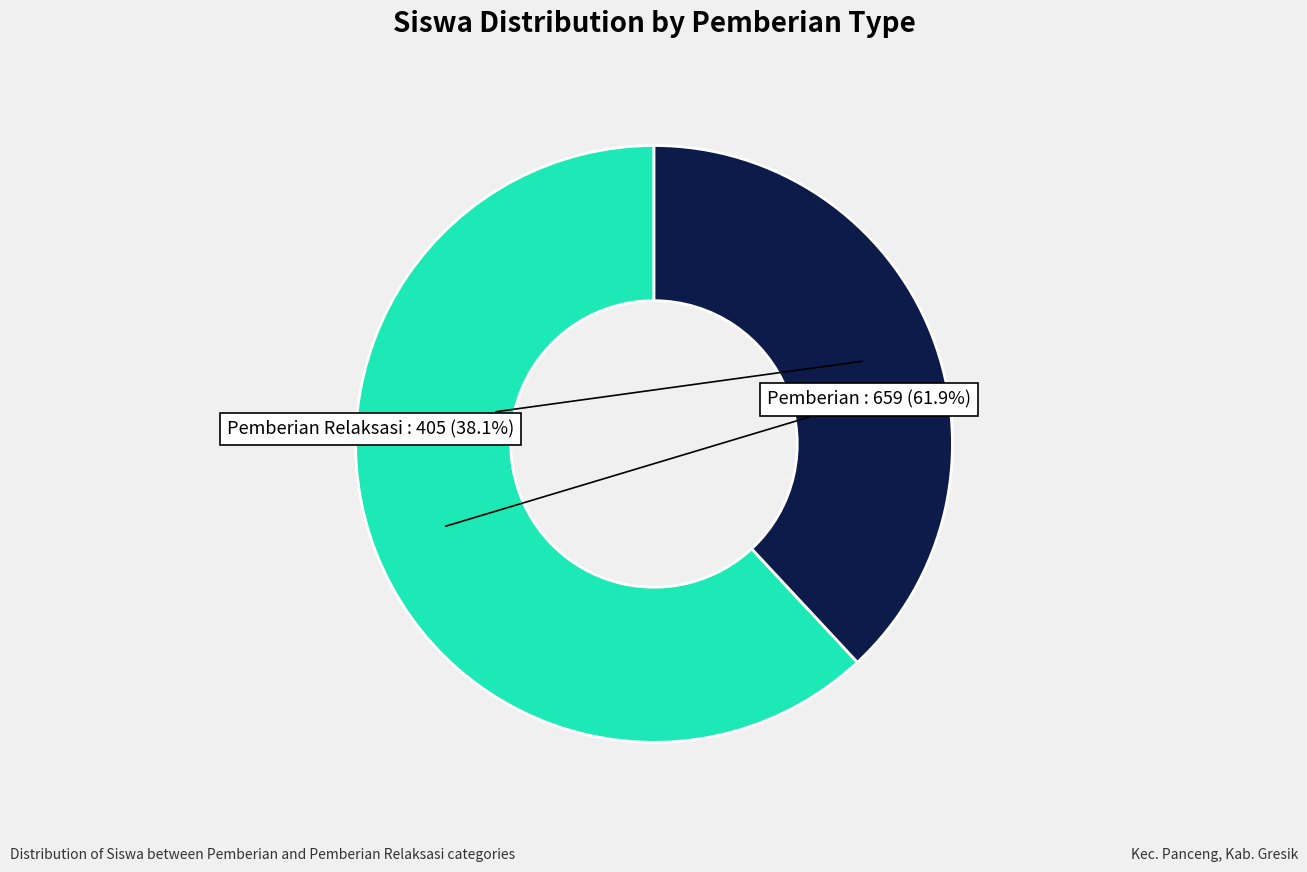

Count the number of slices in the pie.

2